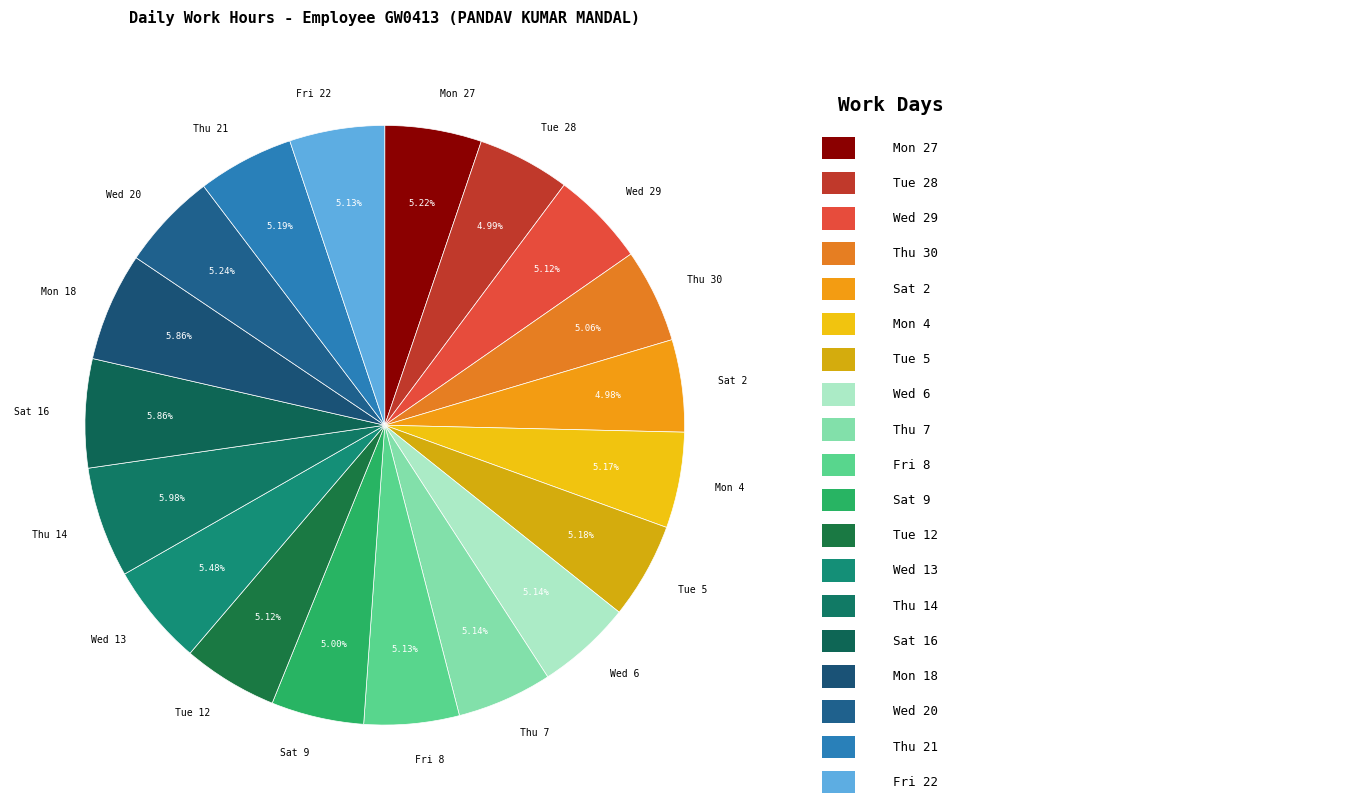

To the nearest percent, what is the average slice percentage?

5%